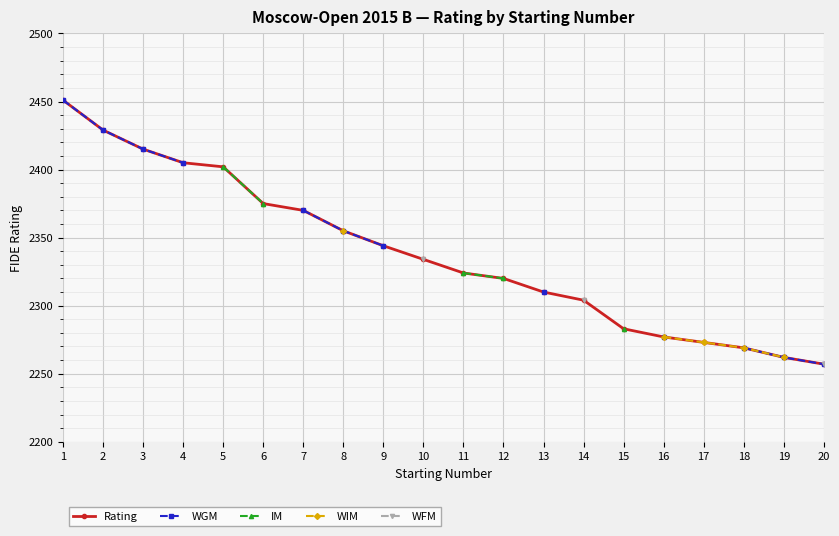

How many categories are shown in the chart?

20